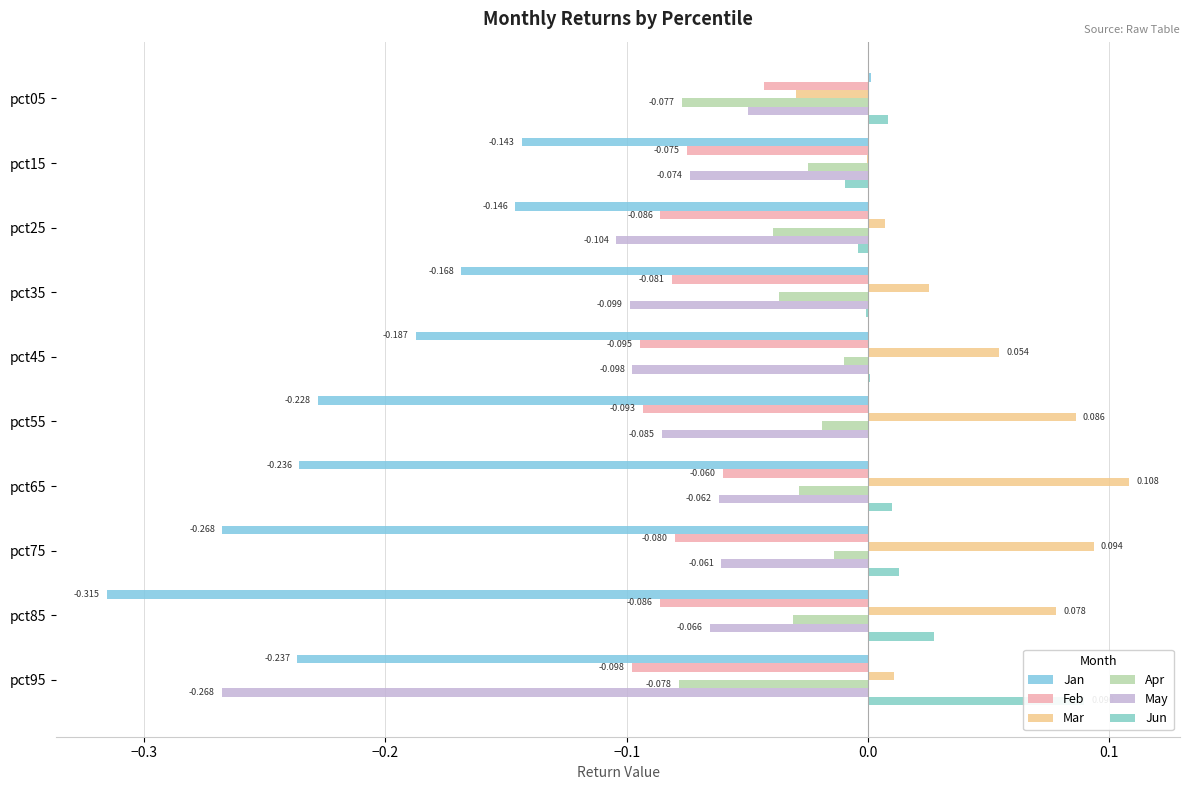

How many negative values does the Jun series have?

4